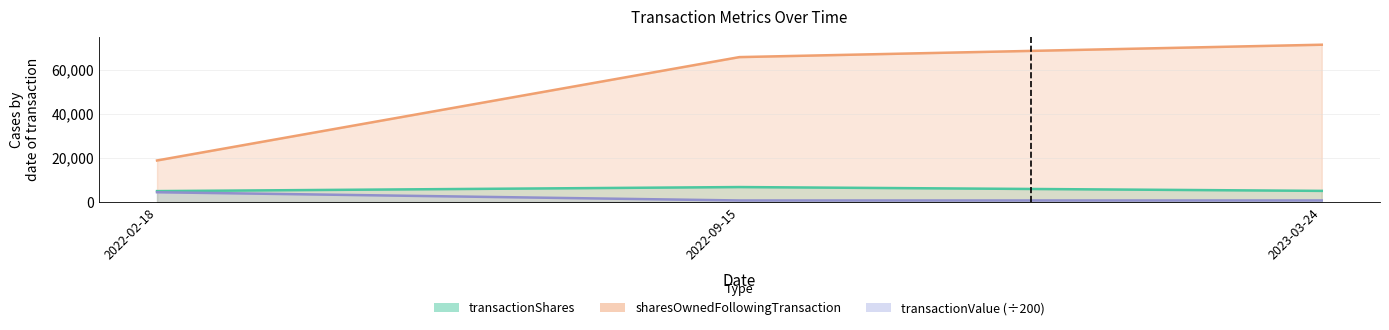

Which has a higher value, 2023-03-24 or 2022-02-18?

2023-03-24